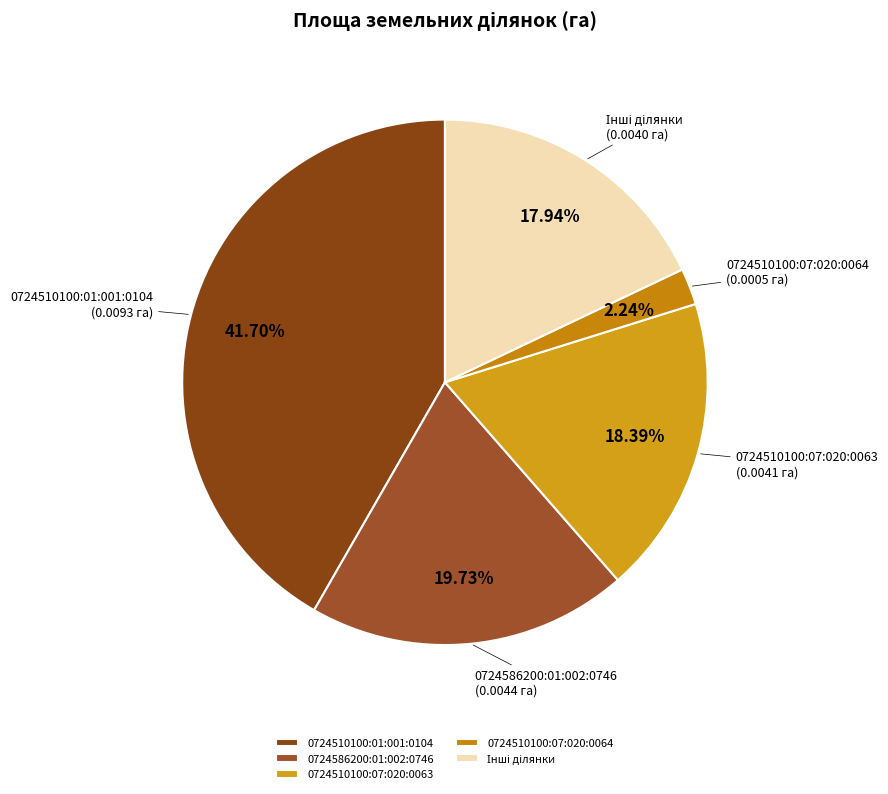

How many slices are in this pie chart?

5